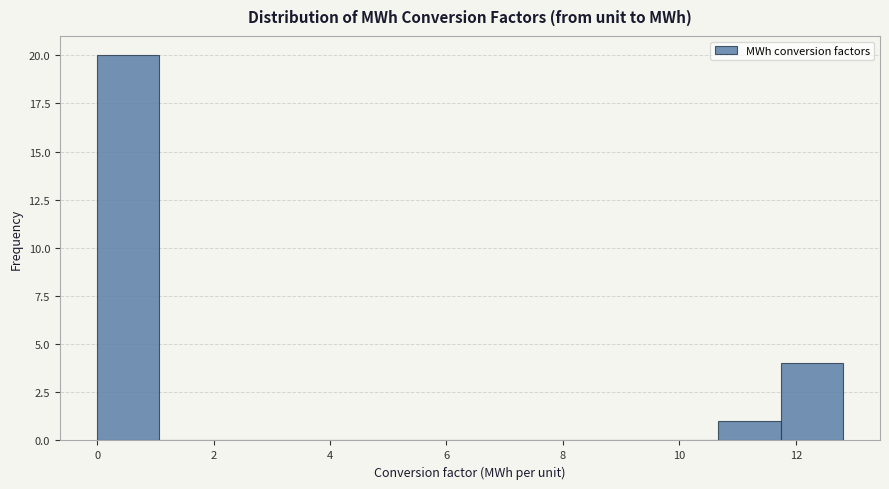

Which range on the x-axis has the tallest bar?

0.0 to 1.0